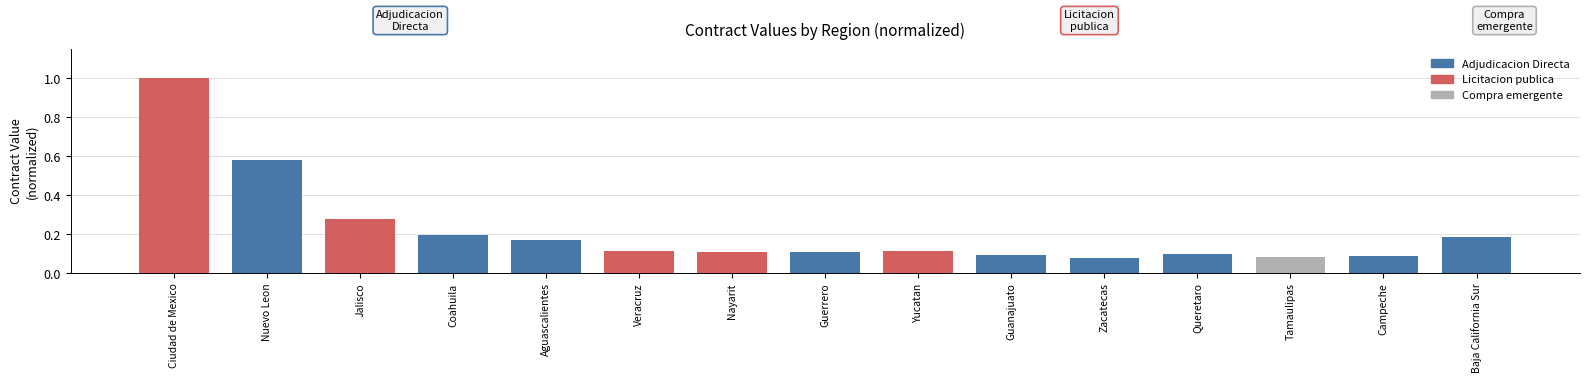

The value at Queretaro is 0.1. True or false?

True